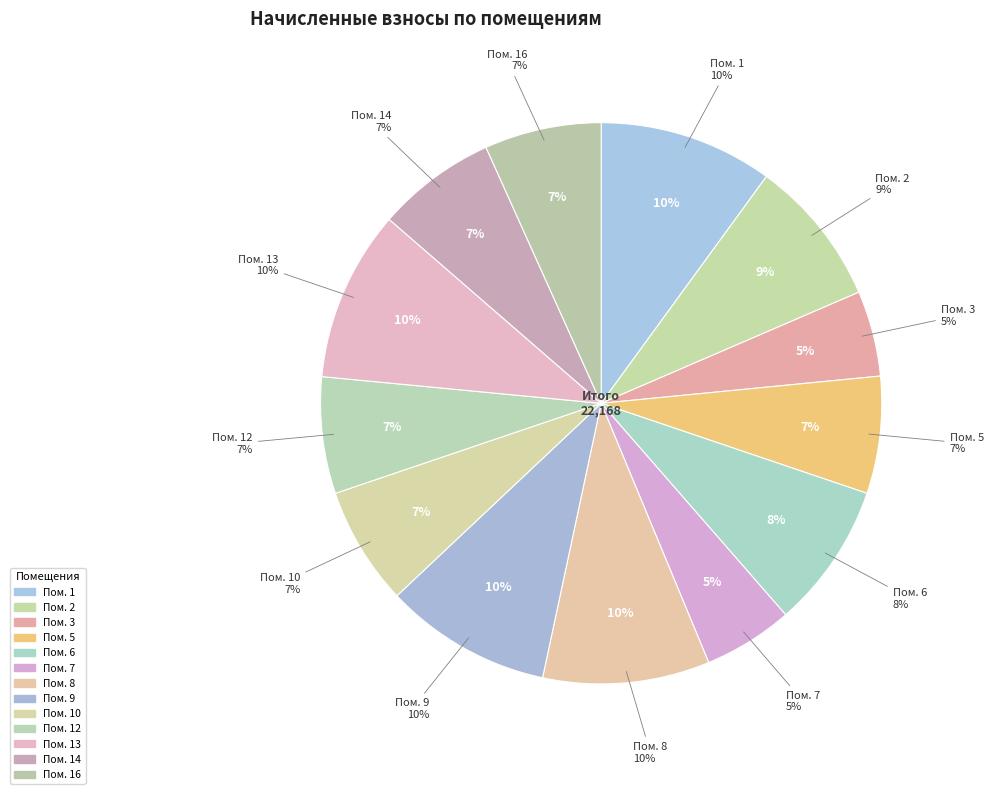

Combined, what portion of the pie is 7 and 5?

11.9%